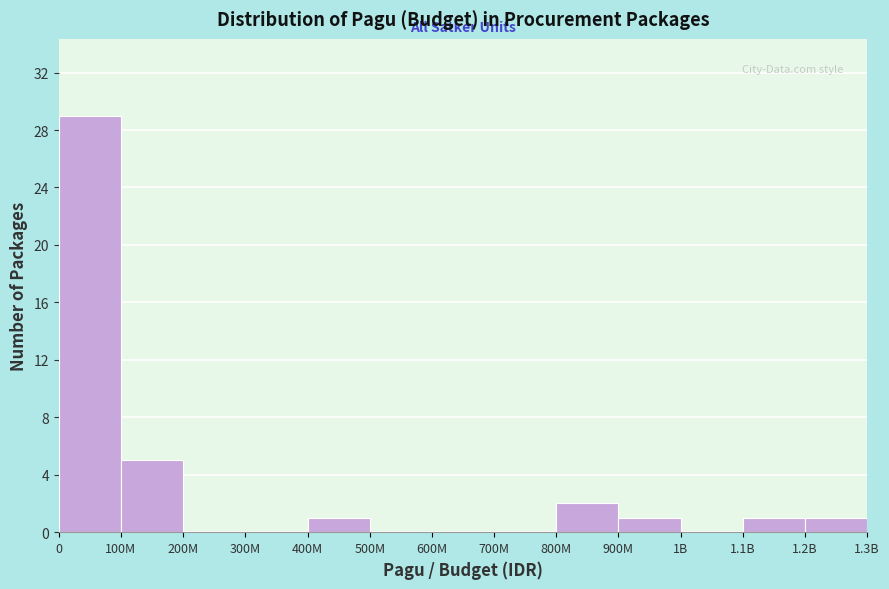

Reading left to right, extract all data points from this chart.

0=29	100M=5	200M=0	300M=0	400M=1	500M=0	600M=0	700M=0	800M=2	900M=1	1B=0	1.1B=1	1.2B=1